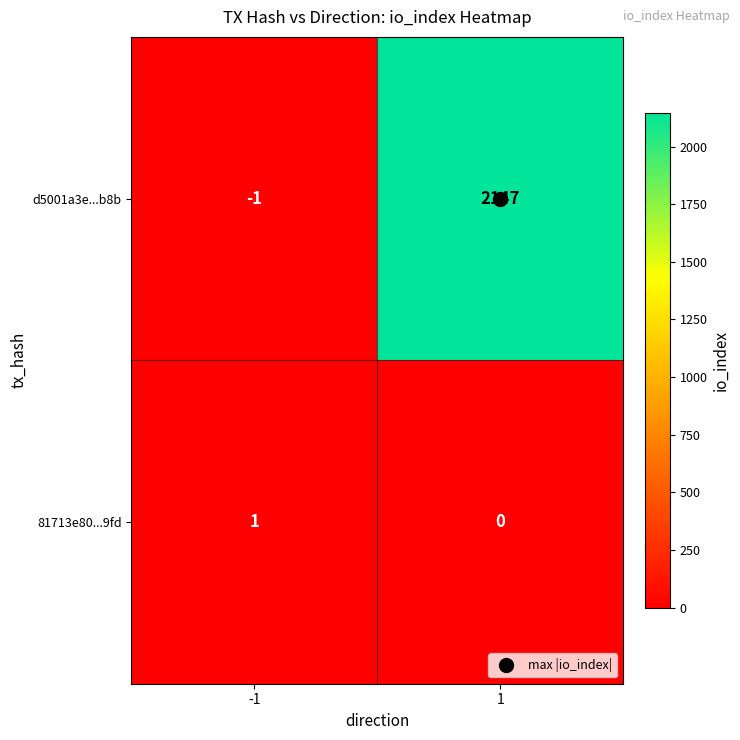

How many categories are shown in the chart?

2